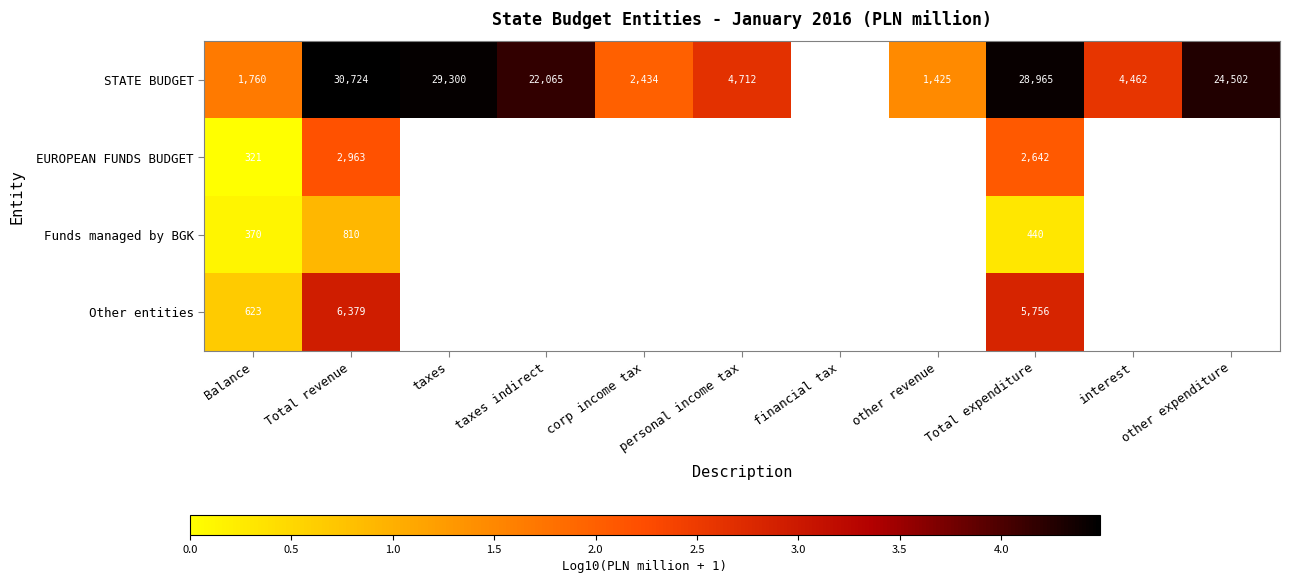

Which has a higher value, other revenue or interest?

interest